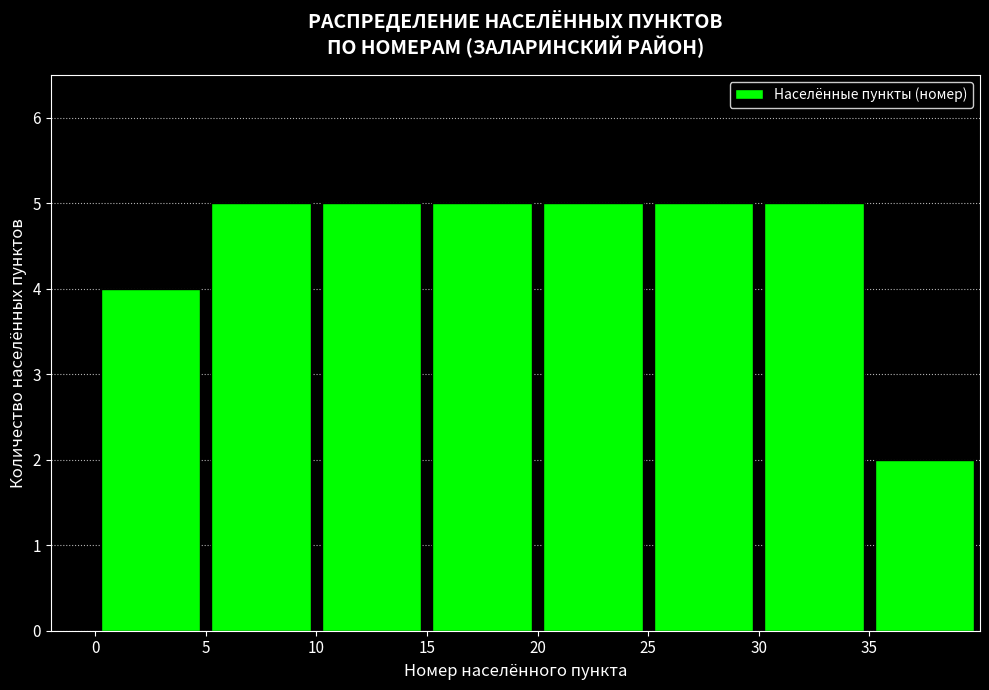

What is the height of the bar covering 35 to 40 on the x-axis? The values are not printed on the chart, so give them approximately, as read against the axis.

2